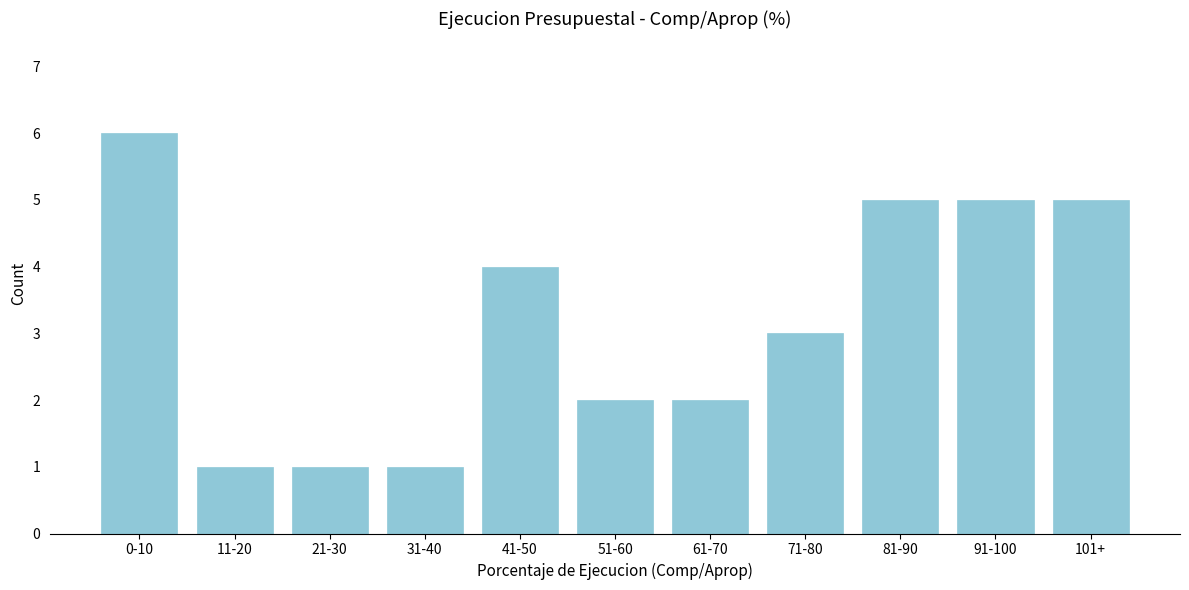

Reading left to right, transcribe all the data shown in this chart.

6	1	1	1	4	2	2	3	5	5	5